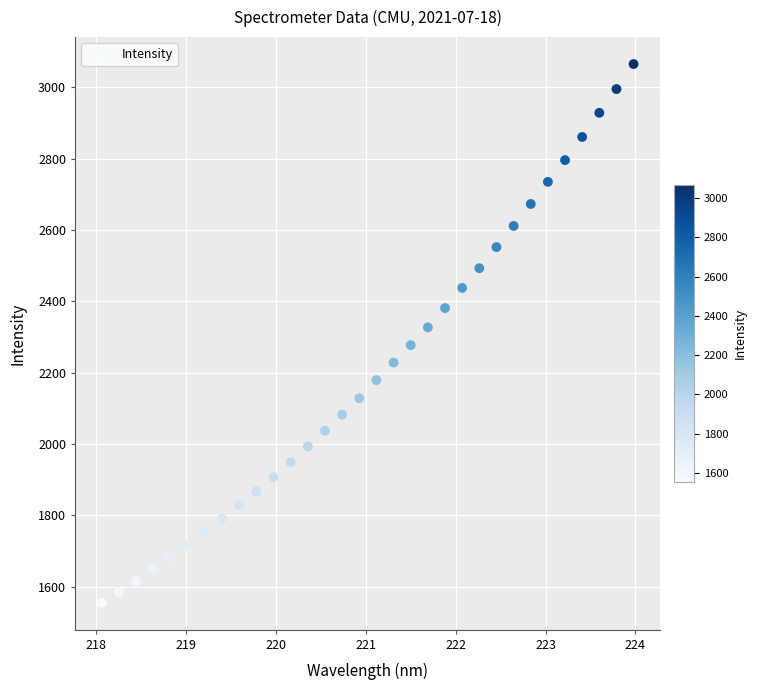

What is the range of X values (max minus min)?

5.9